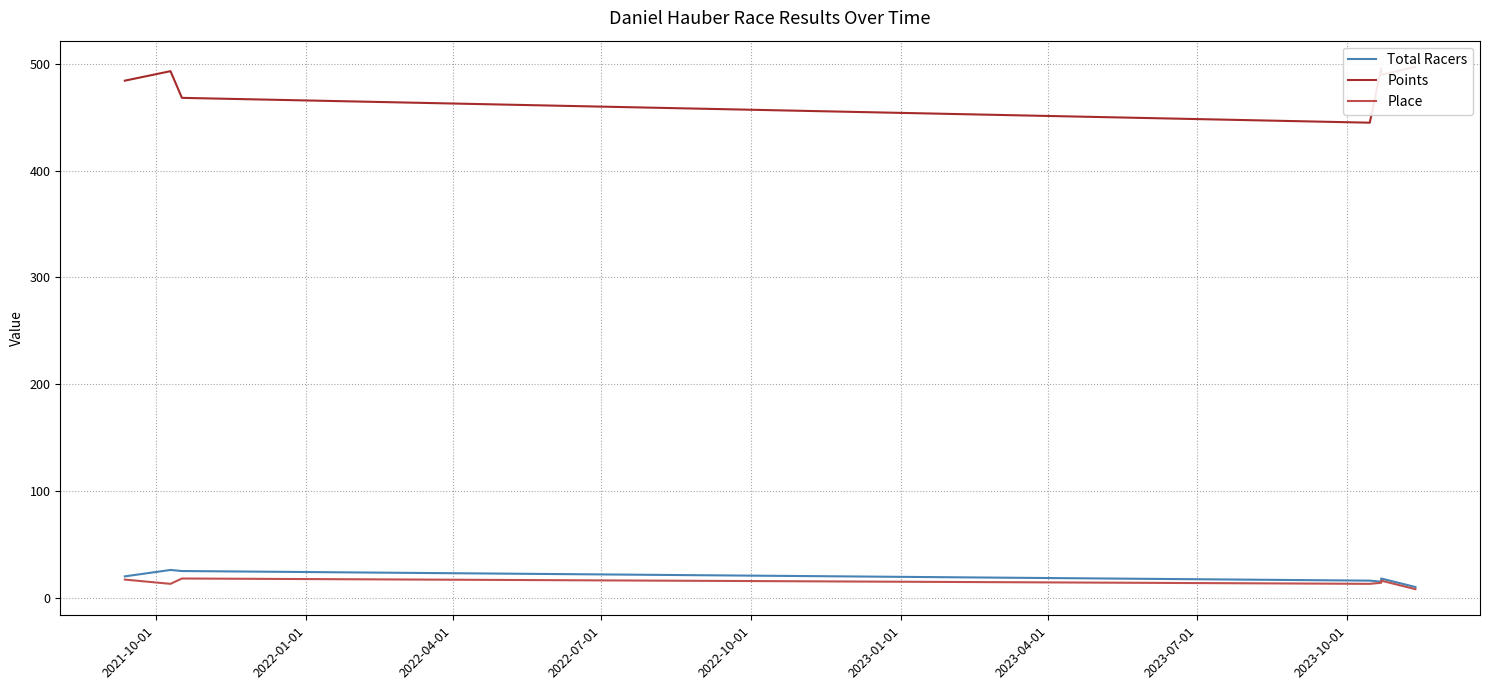

What is the sum of the Place values at 2022-01-01 and 2021-10-01?

30.0